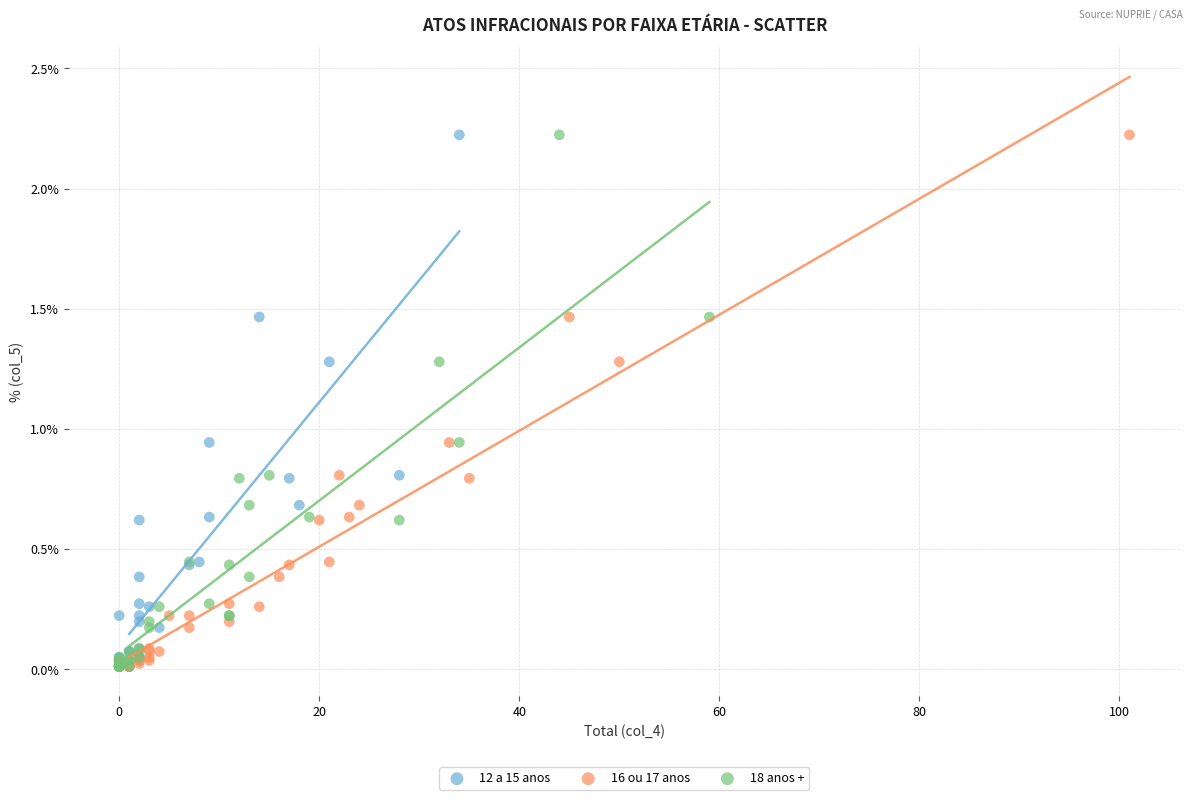

What are all the series names shown in the legend?

12 a 15 anos, 16 ou 17 anos, 18 anos +